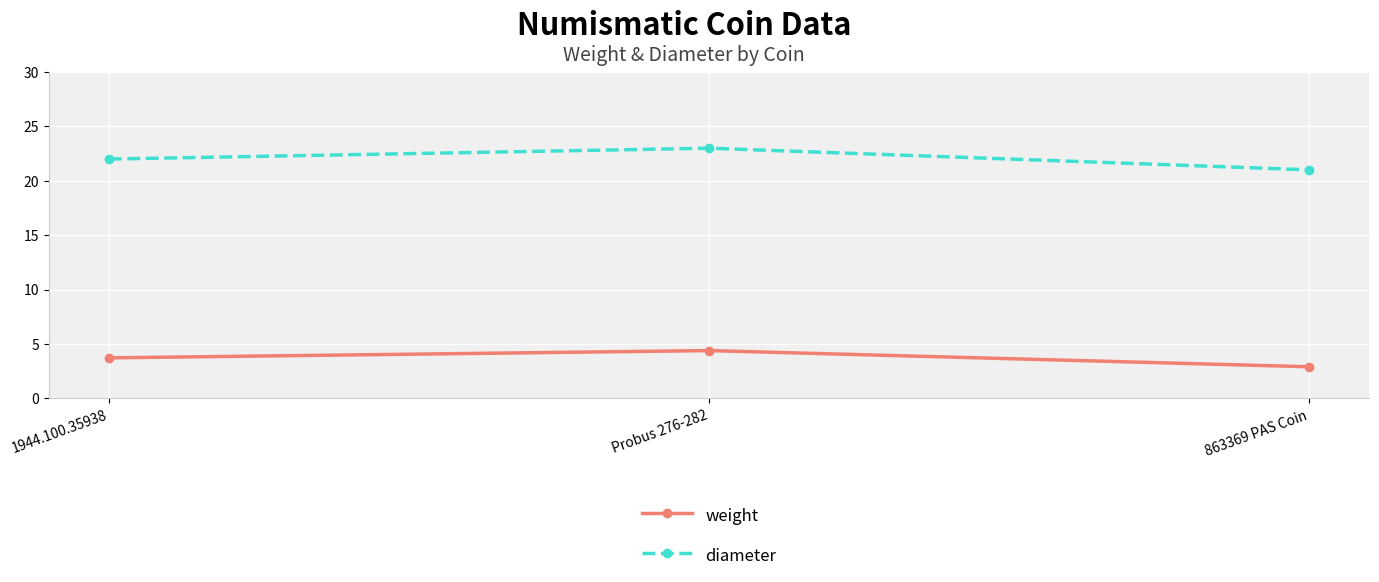

The weight series shows 3.7 at 1944.100.35938. True or false?

True